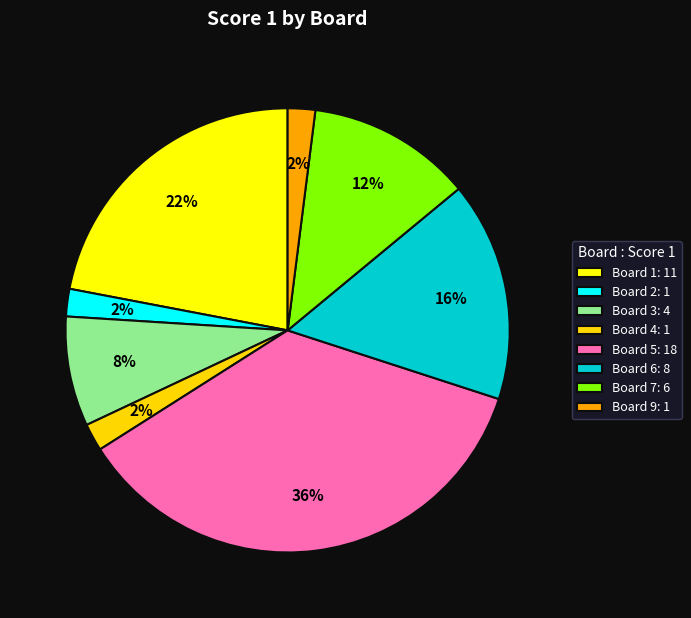

What is the largest slice in the pie chart?

Board 5